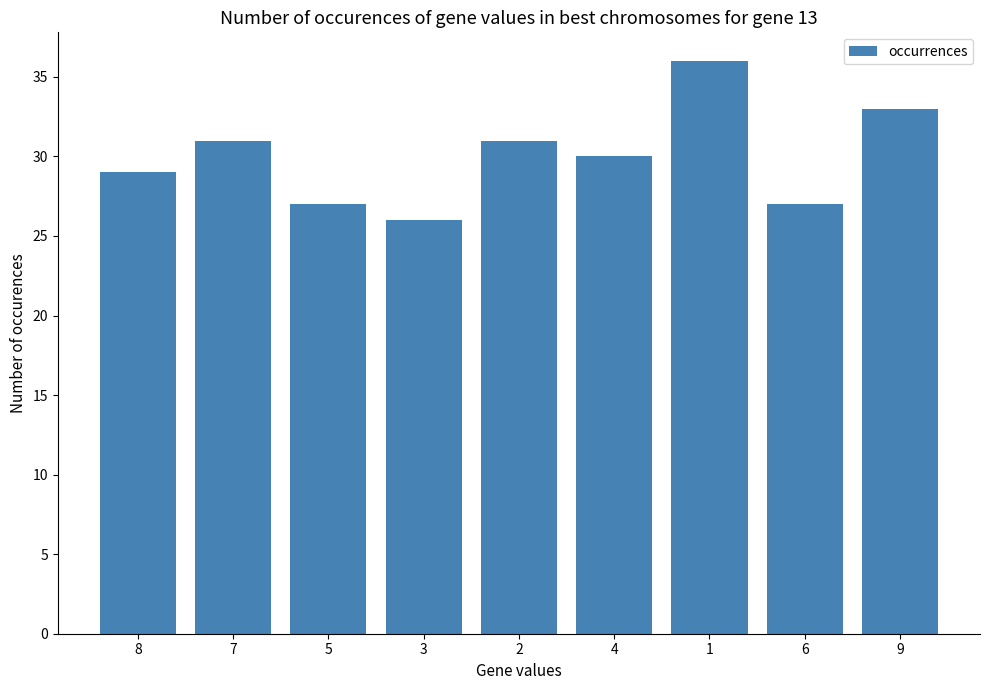

How many categories are shown in the chart?

9